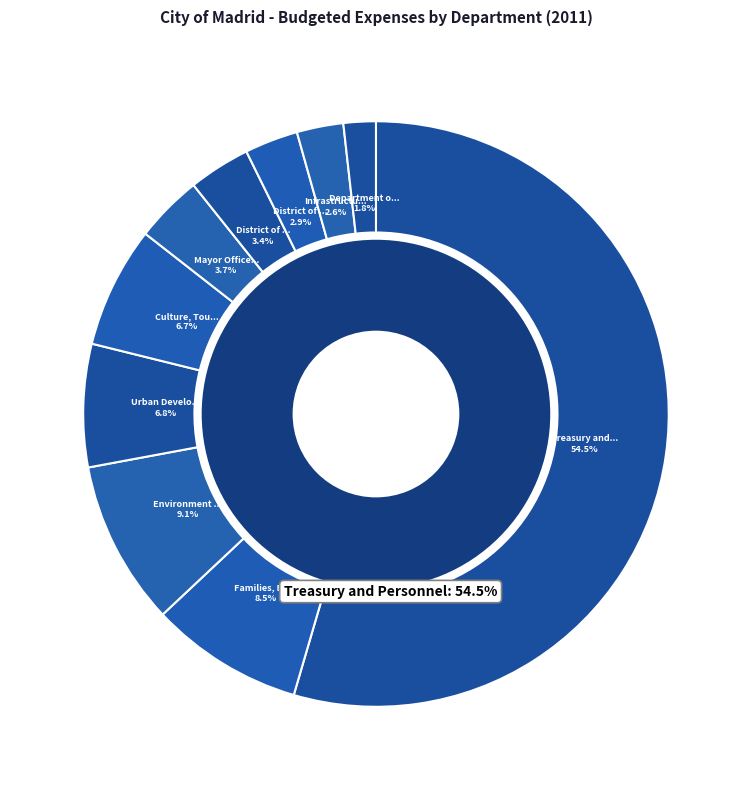

How many segments does this pie chart have?

10